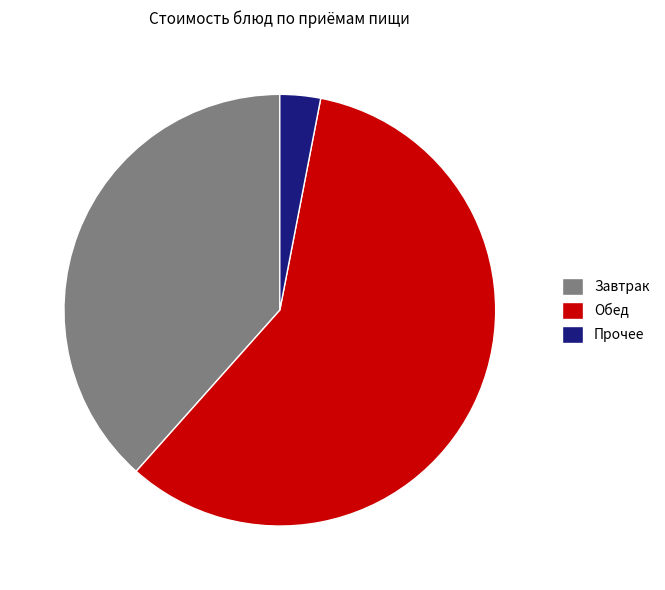

Is there a majority slice in this chart?

Yes